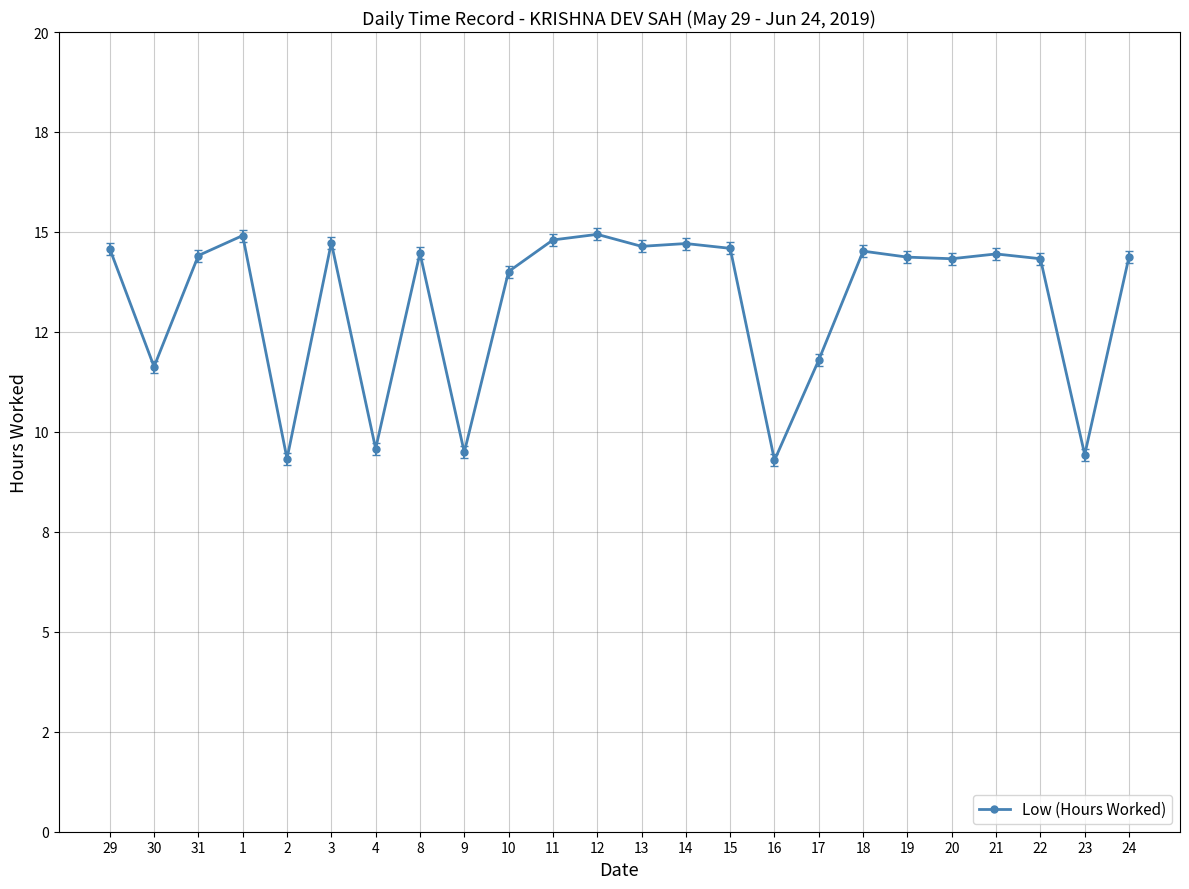

What is the label of the 9th point from the left?

9